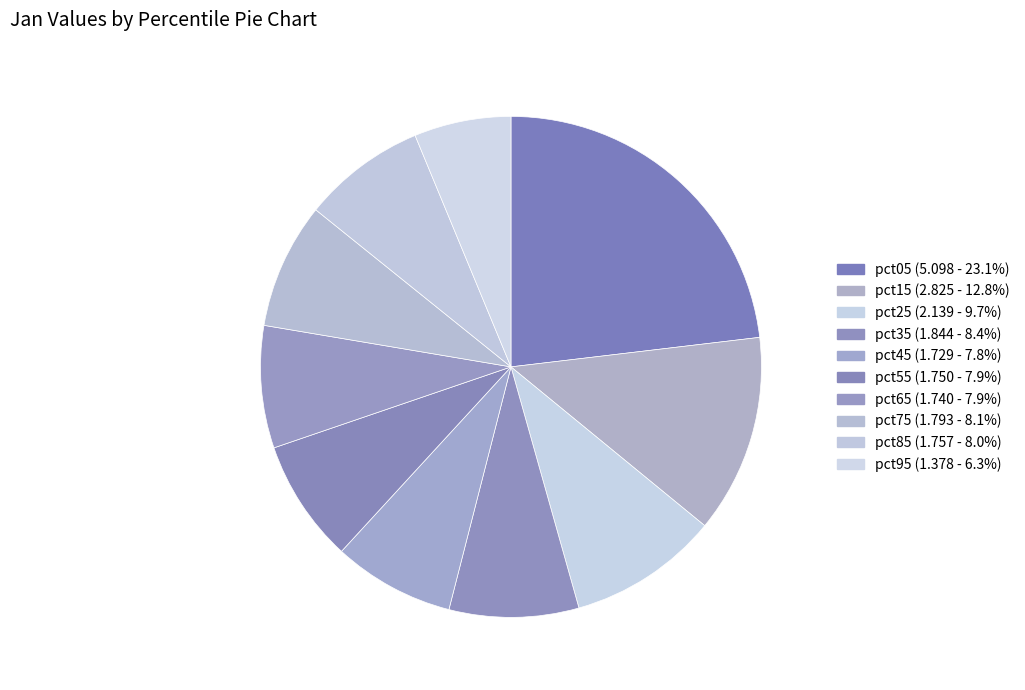

Which has a higher value, pct55 or pct75?

pct75